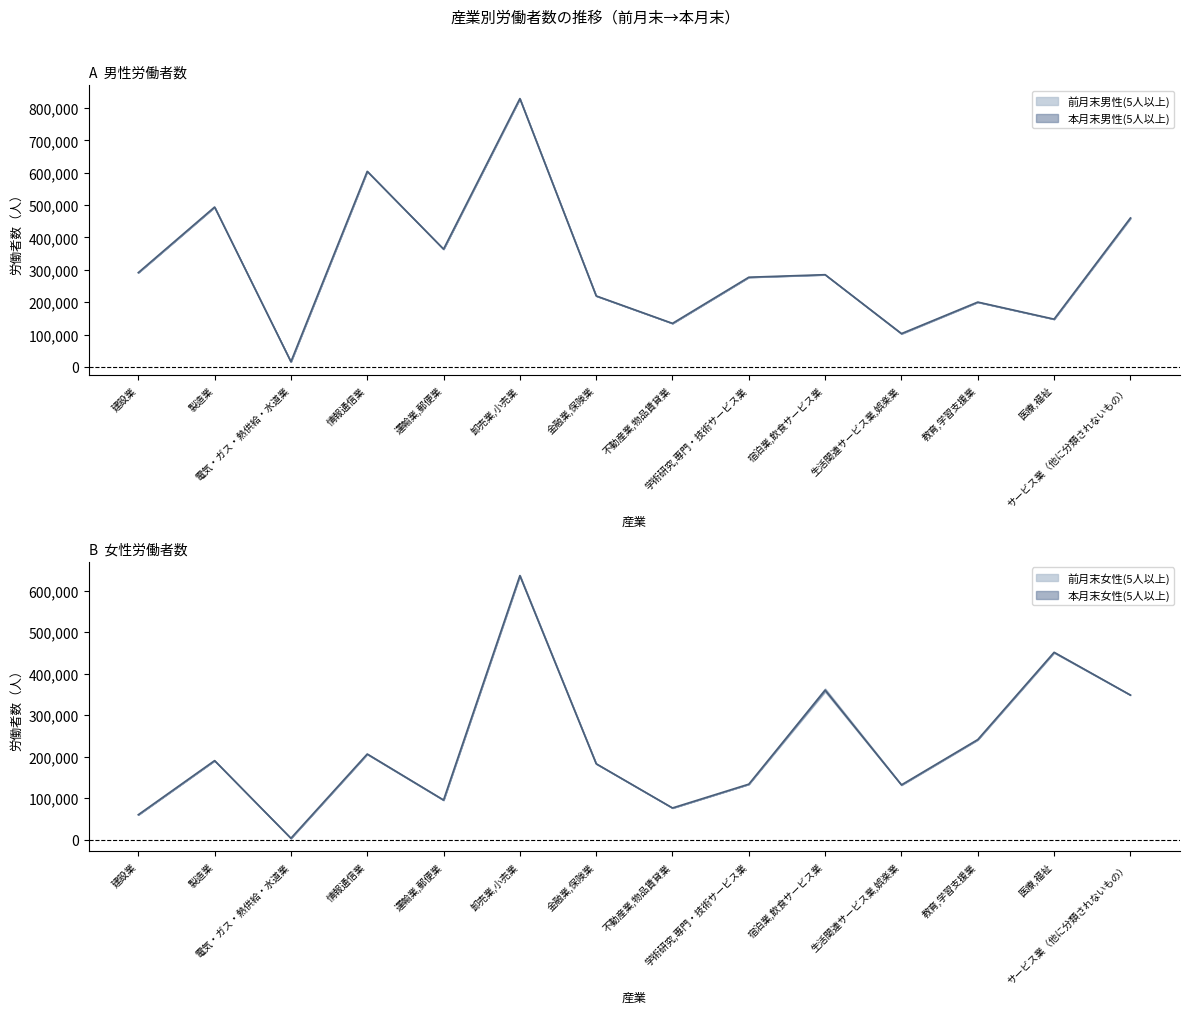

How many times do 前月末男性(5人以上) and 前月末女性(5人以上) cross each other?

2